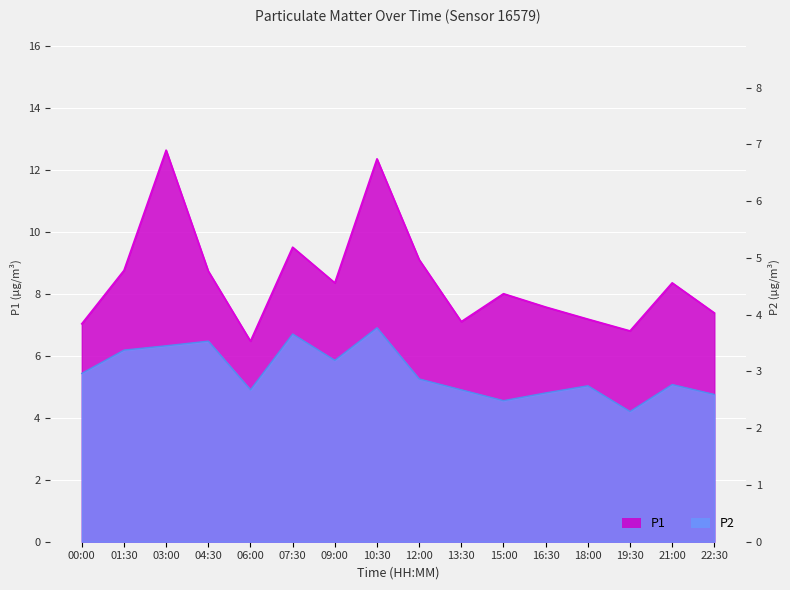

Between 01:30 and 06:00, which series saw the biggest shift?

P1